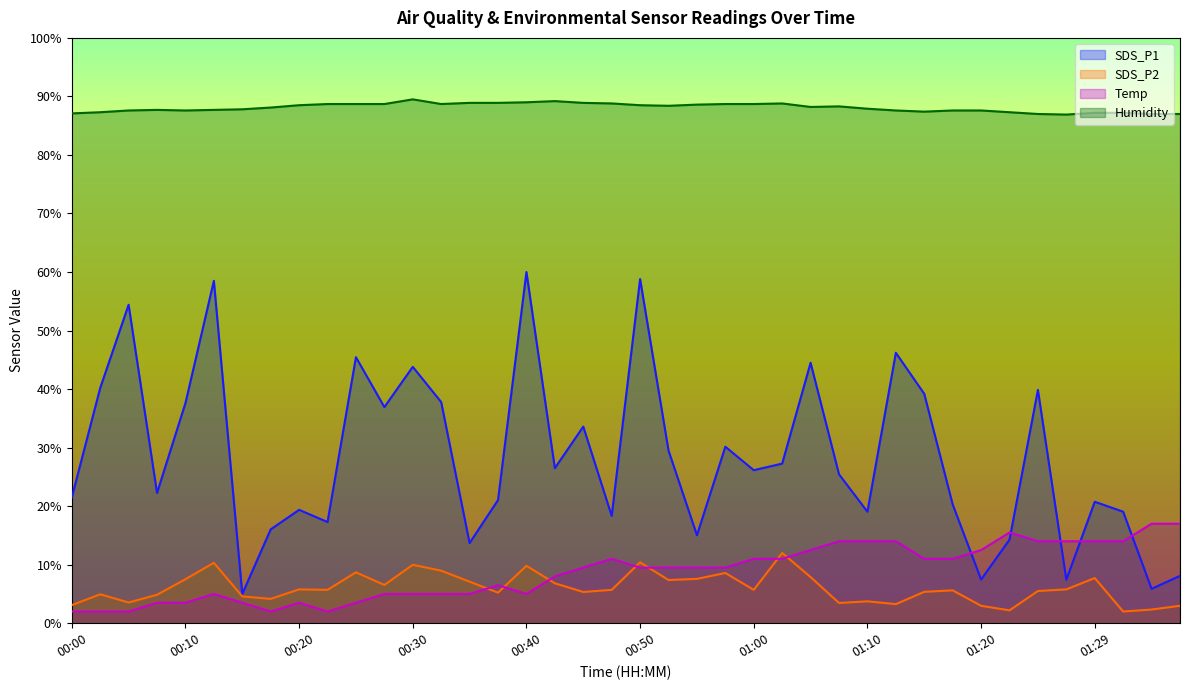

At how many categories does at least one series exceed 8?

40